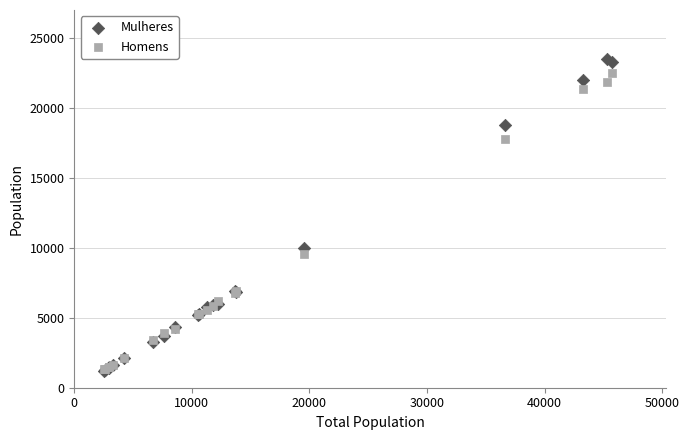

In the Homens series, what Y value is closest to 11909?

9573